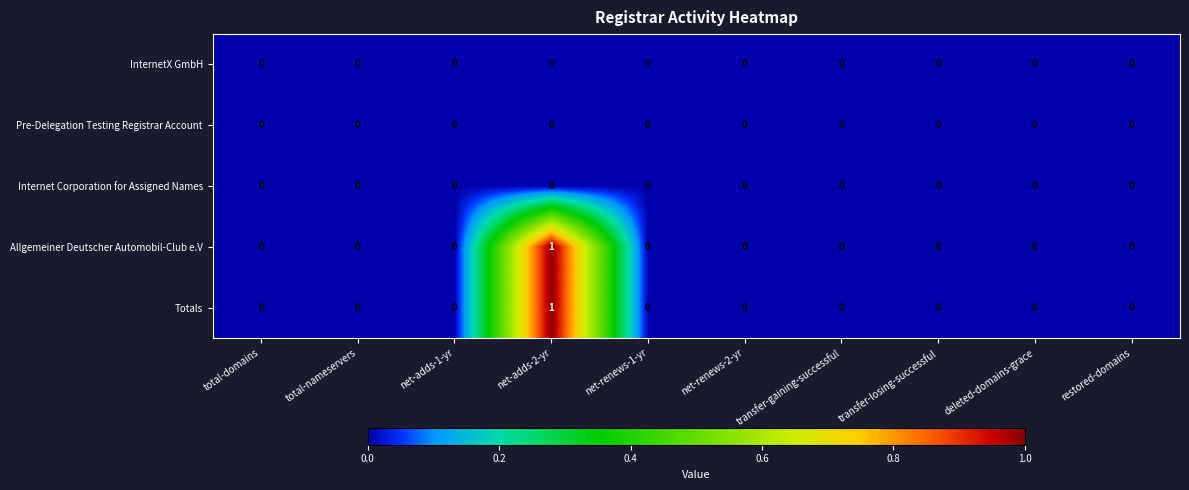

How many Totals values are between 0 and 1?

10